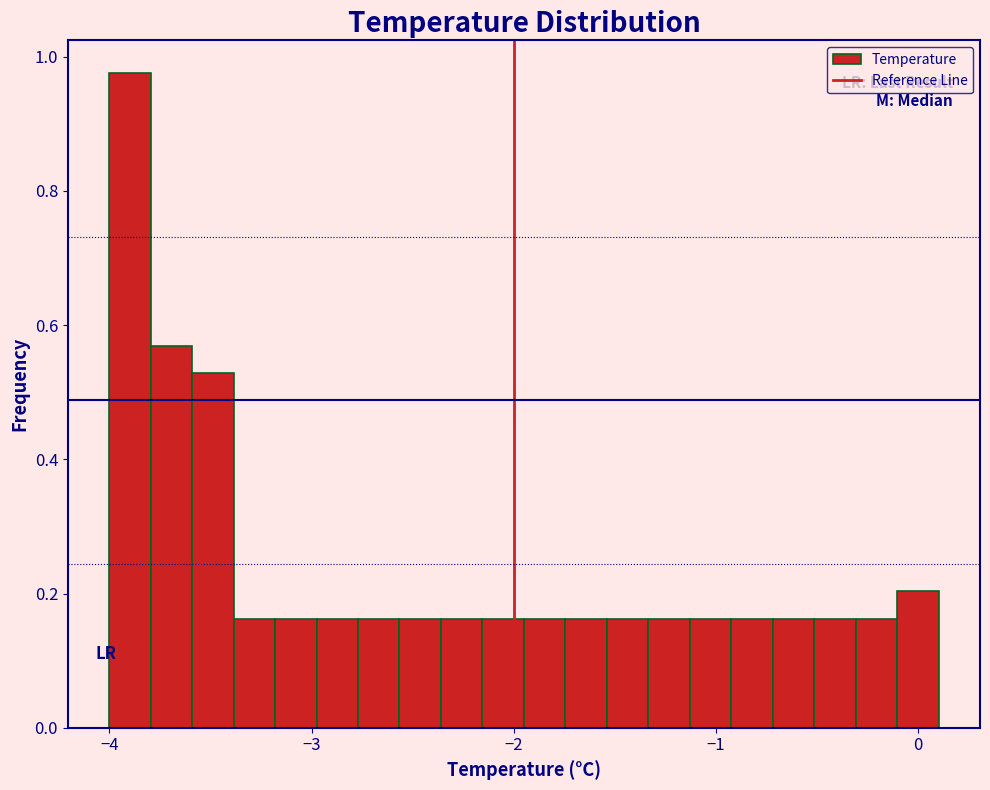

Read against the x-axis, roughly where is the centre of the tallest bar?

-3.9